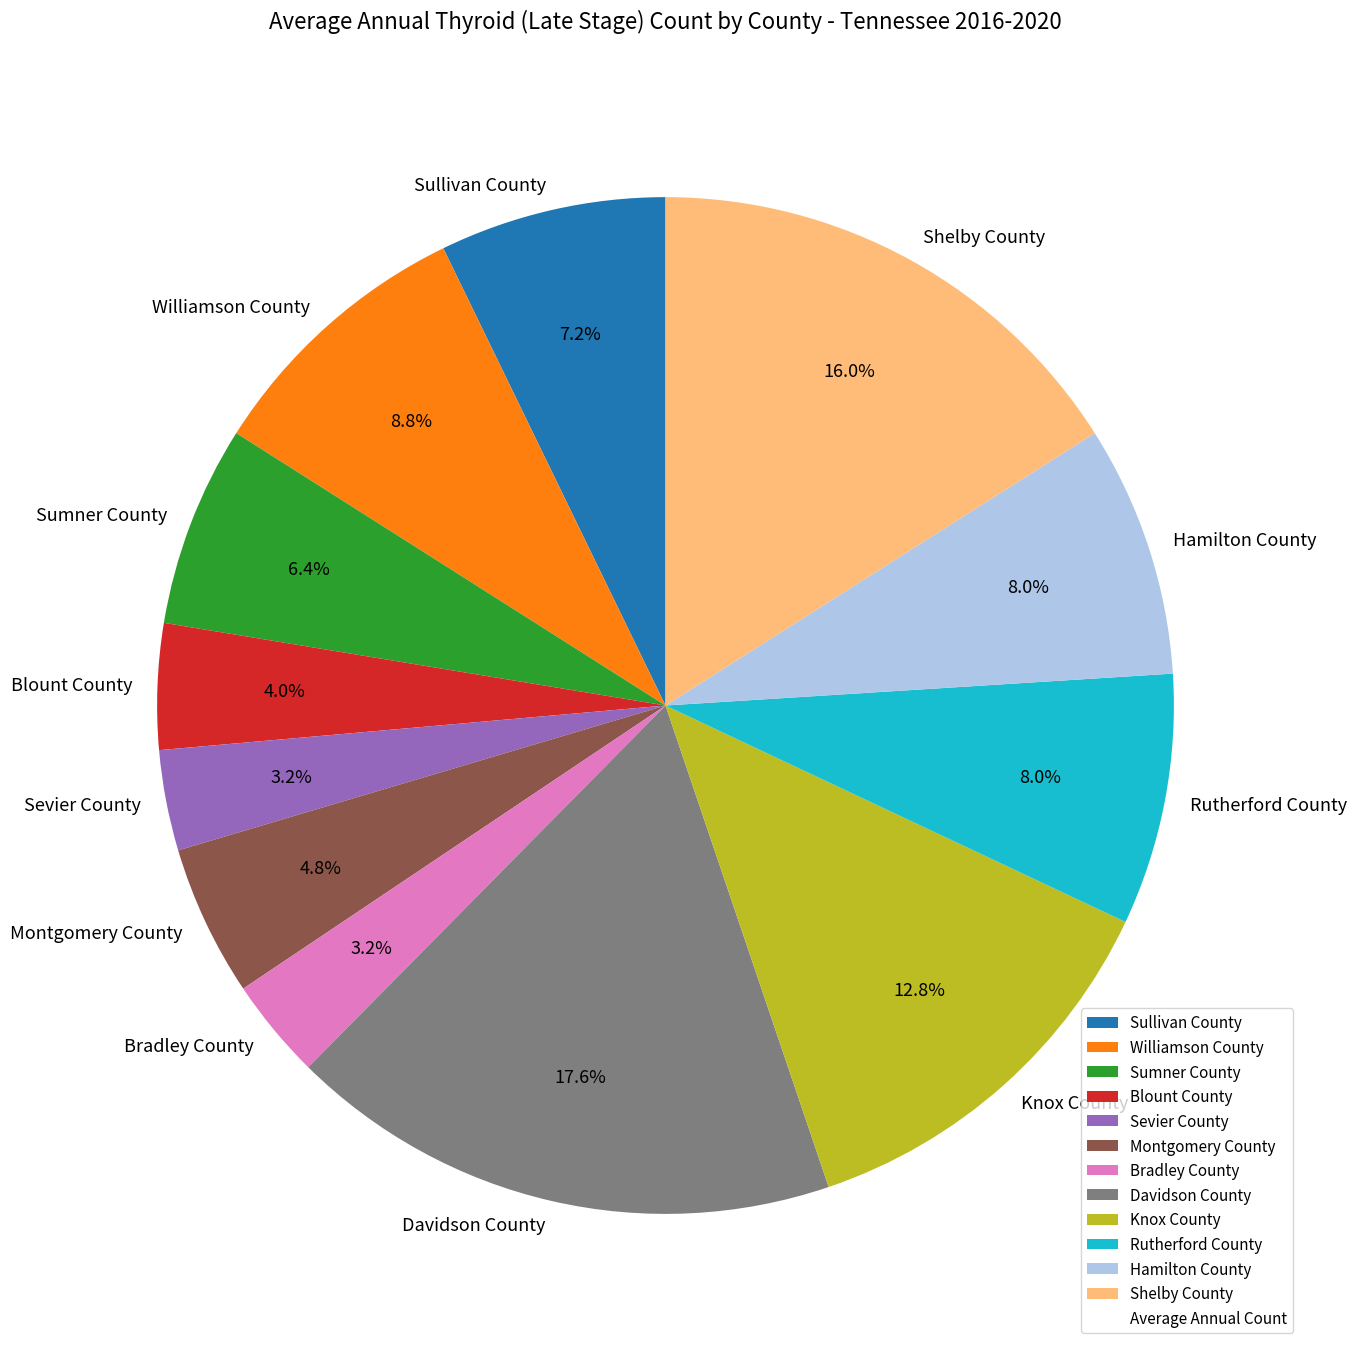

To the nearest percent, what portion does Sullivan County represent?

7%